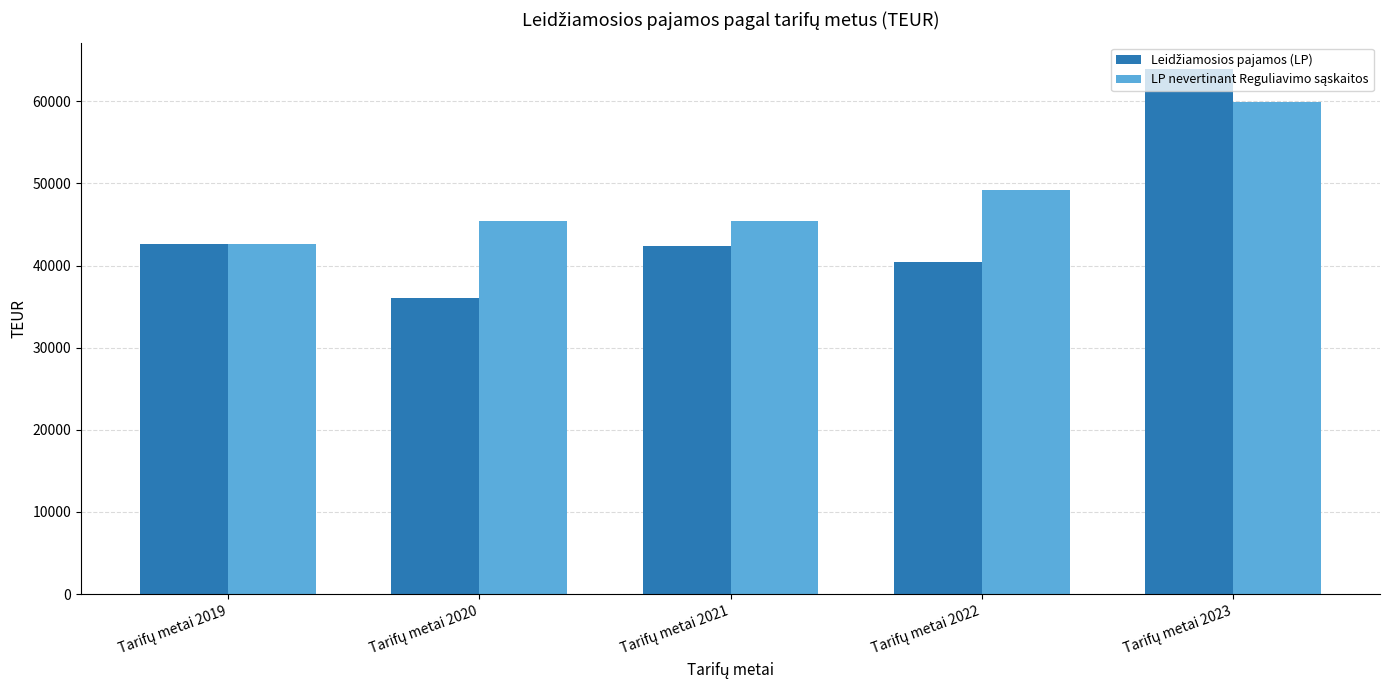

What is the minimum value shown in the chart?

36073.9